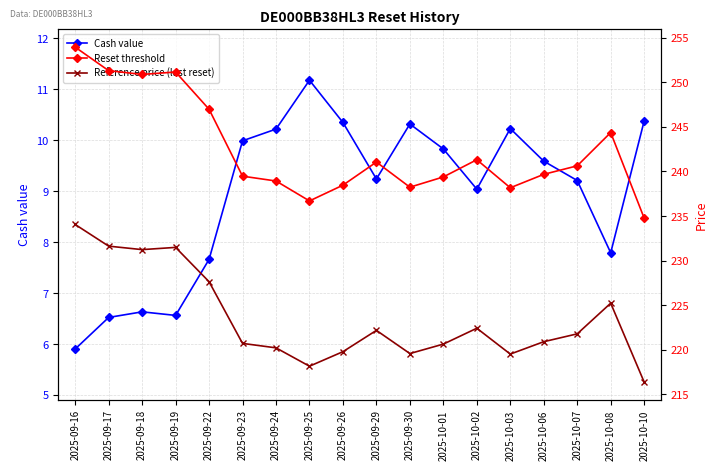

What is the label of the 17th point from the right?

2025-09-17